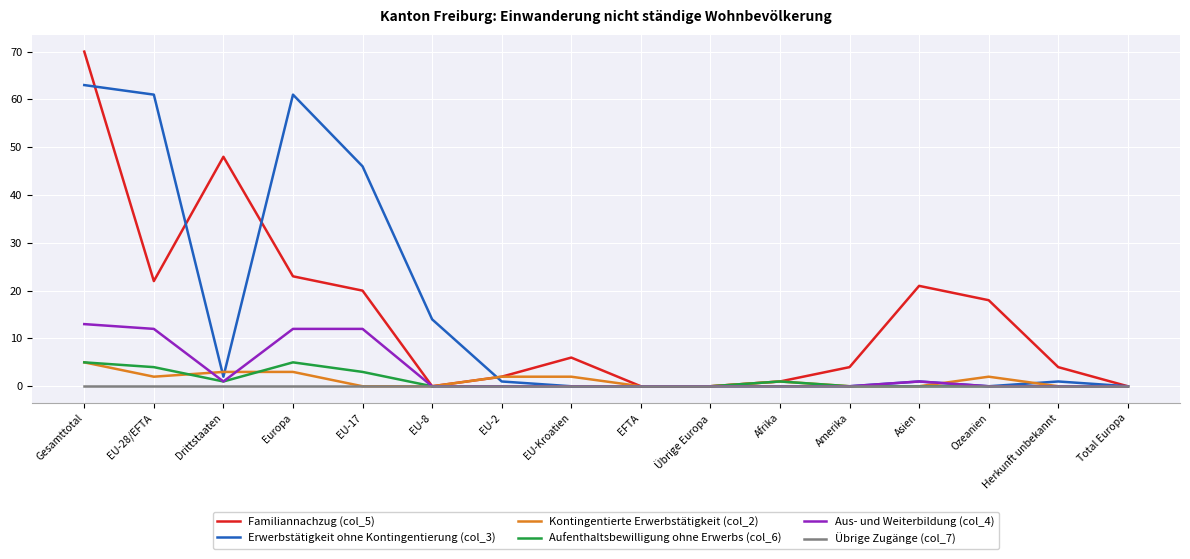

Between which two adjacent categories do Erwerbstätigkeit ohne Kontingentierung (col_3) and Familiannachzug (col_5) first intersect?

Gesamttotal and EU-28/EFTA